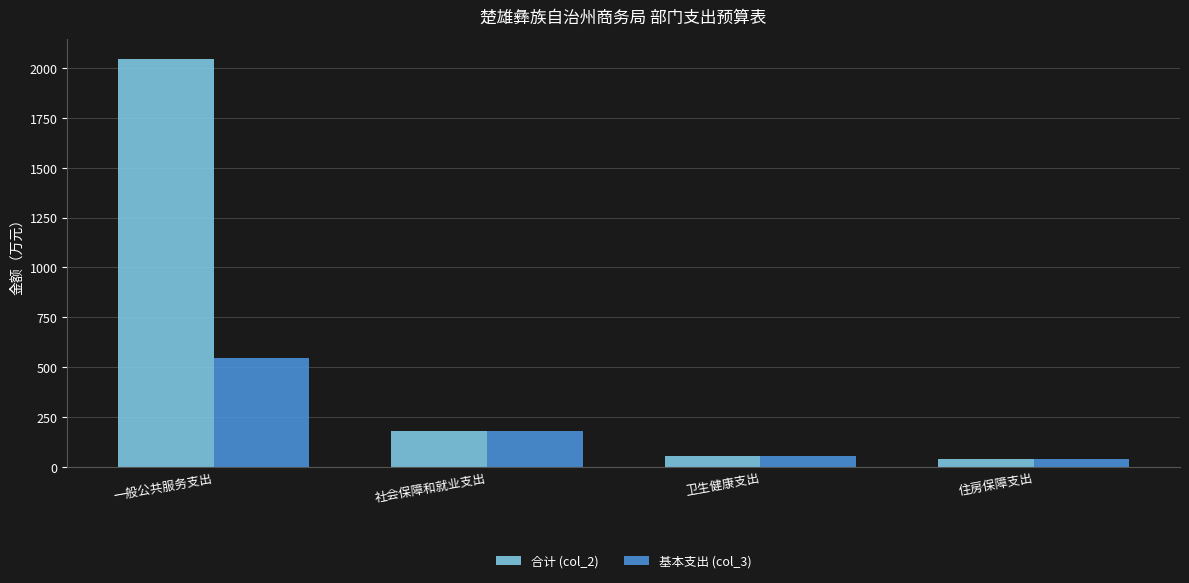

How many groups of bars are there?

4